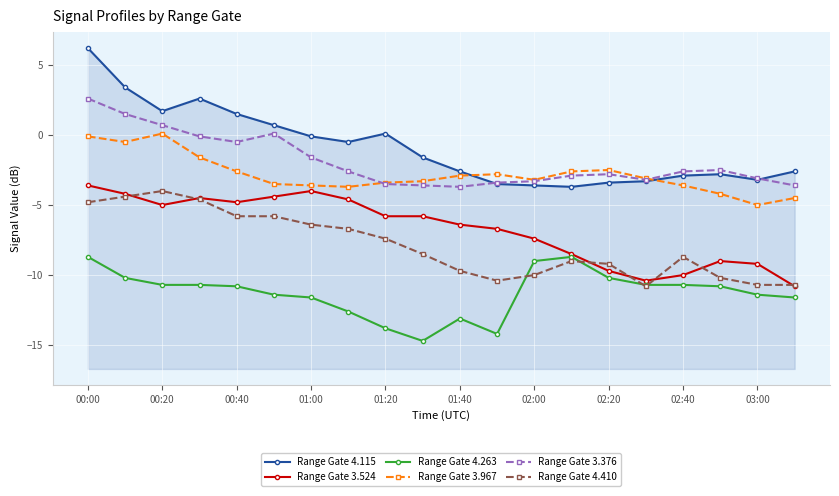

Reading left to right, what are all the values shown in this chart?

Range Gate 4.115: 6.2	3.4	1.7	2.6	1.5	0.7	-0.1	-0.5	0.1	-1.6	-2.6	-3.5	-3.6	-3.7	-3.4	-3.3	-2.9	-2.8	-3.2	-2.6
Range Gate 3.524: -3.6	-4.2	-5.0	-4.5	-4.8	-4.4	-4.0	-4.6	-5.8	-5.8	-6.4	-6.7	-7.4	-8.5	-9.7	-10.4	-10.0	-9.0	-9.2	-10.8
Range Gate 4.263: -8.7	-10.2	-10.7	-10.7	-10.8	-11.4	-11.6	-12.6	-13.8	-14.7	-13.1	-14.2	-9.0	-8.7	-10.2	-10.7	-10.7	-10.8	-11.4	-11.6
Range Gate 3.967: -0.1	-0.5	0.1	-1.6	-2.6	-3.5	-3.6	-3.7	-3.4	-3.3	-2.9	-2.8	-3.2	-2.6	-2.5	-3.1	-3.6	-4.2	-5.0	-4.5
Range Gate 3.376: 2.6	1.5	0.7	-0.1	-0.5	0.1	-1.6	-2.6	-3.5	-3.6	-3.7	-3.4	-3.3	-2.9	-2.8	-3.2	-2.6	-2.5	-3.1	-3.6
Range Gate 4.410: -4.8	-4.4	-4.0	-4.6	-5.8	-5.8	-6.4	-6.7	-7.4	-8.5	-9.7	-10.4	-10.0	-9.0	-9.2	-10.8	-8.7	-10.2	-10.7	-10.7